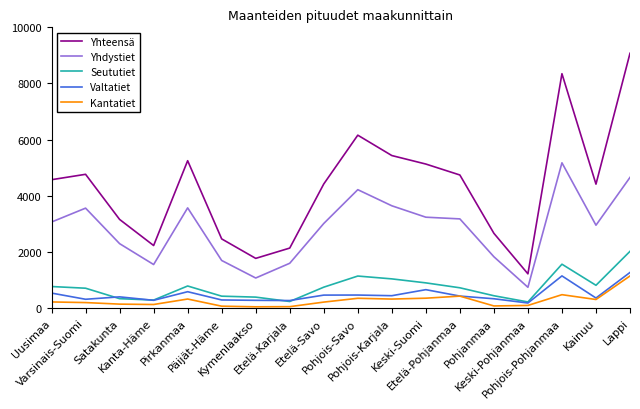

What is the maximum value shown in the chart?

9075.4